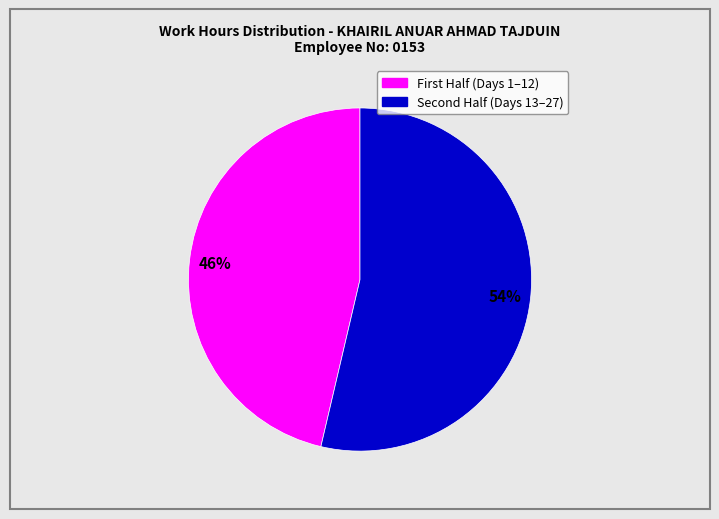

To the nearest percent, what is the average slice percentage?

50%